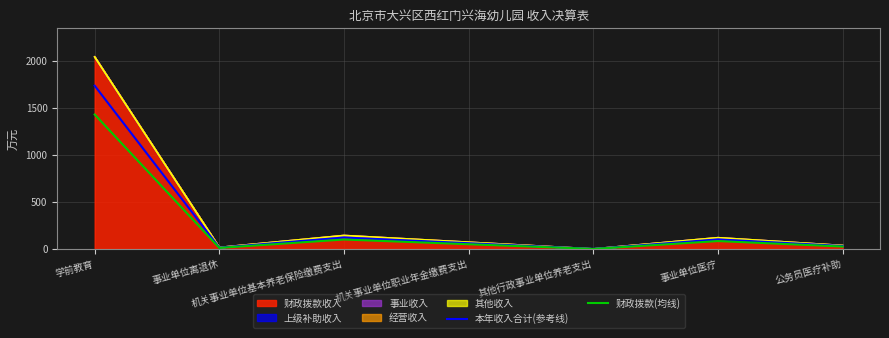

Is it true that 财政拨款(均线) equals 11.2 at 事业单位离退休?

True